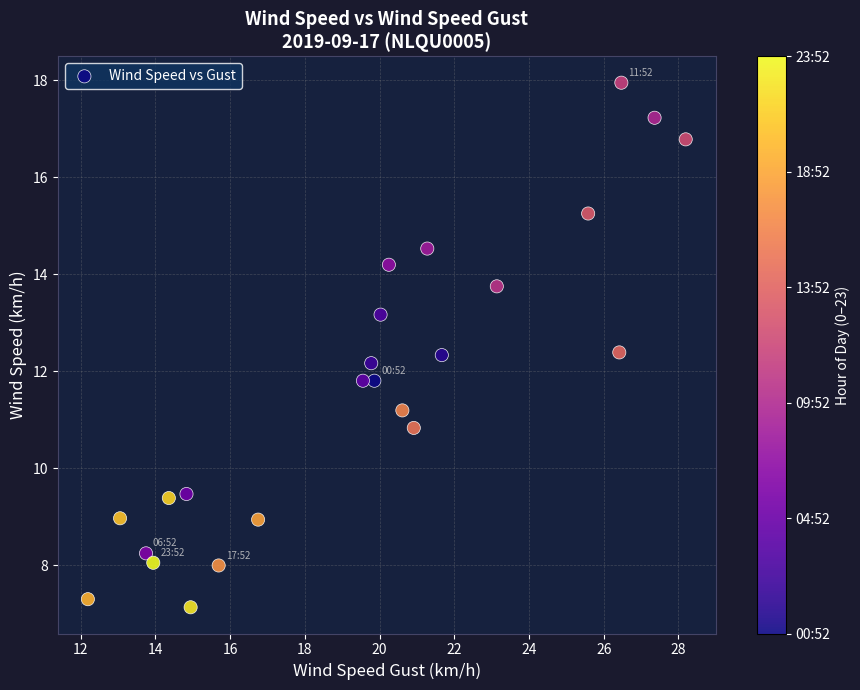

What is the range of Y values (max minus min)?

10.8